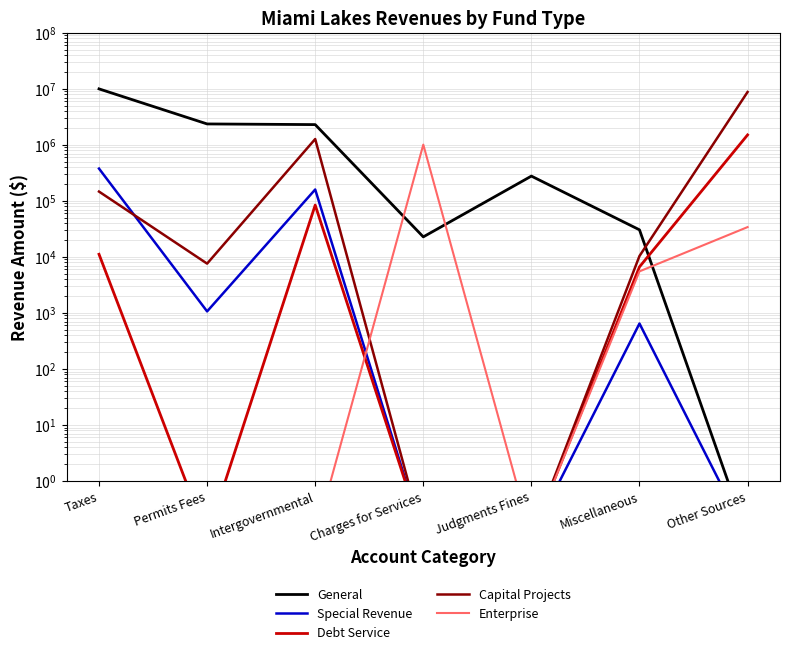

True or false: Enterprise and Debt Service intersect in this chart.

True